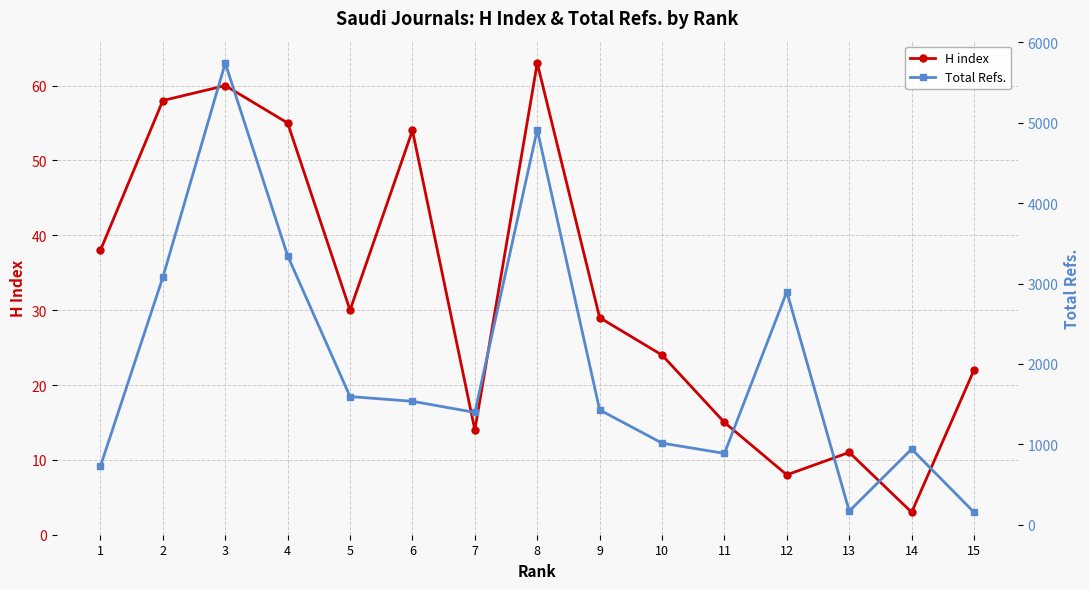

Which series changed the most between 1 and 15?

Total Refs.